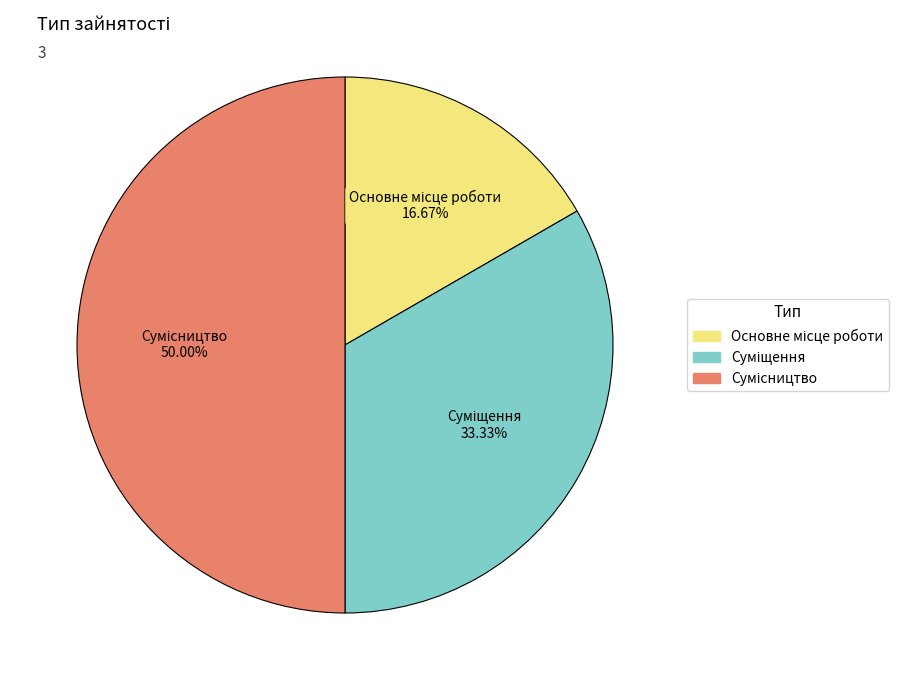

The Суміщення slice represents 43% of the pie. True or false?

False